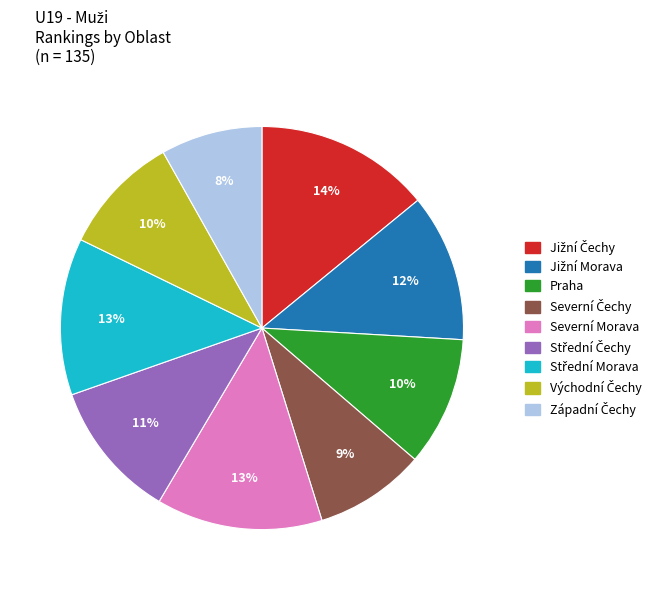

Is it true that Praha is 2% of the pie?

False